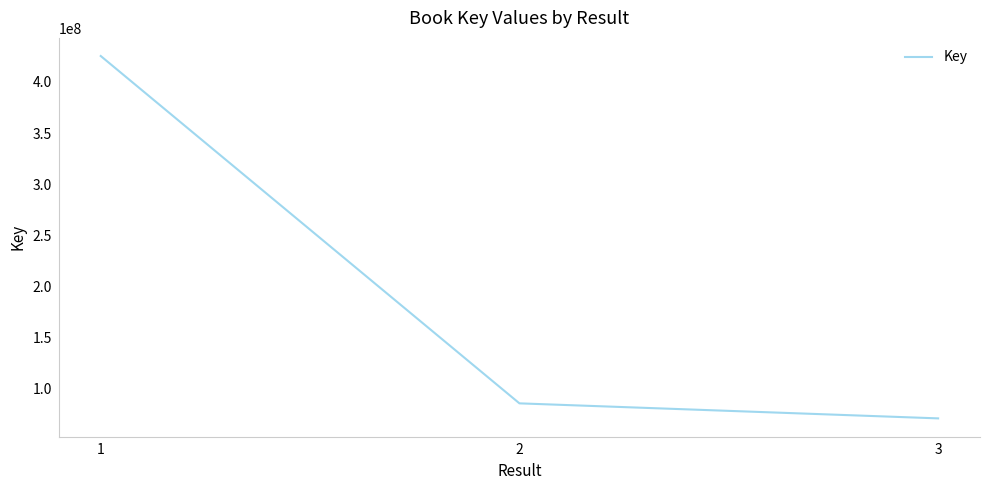

Where does the data first go above 85421314?

1